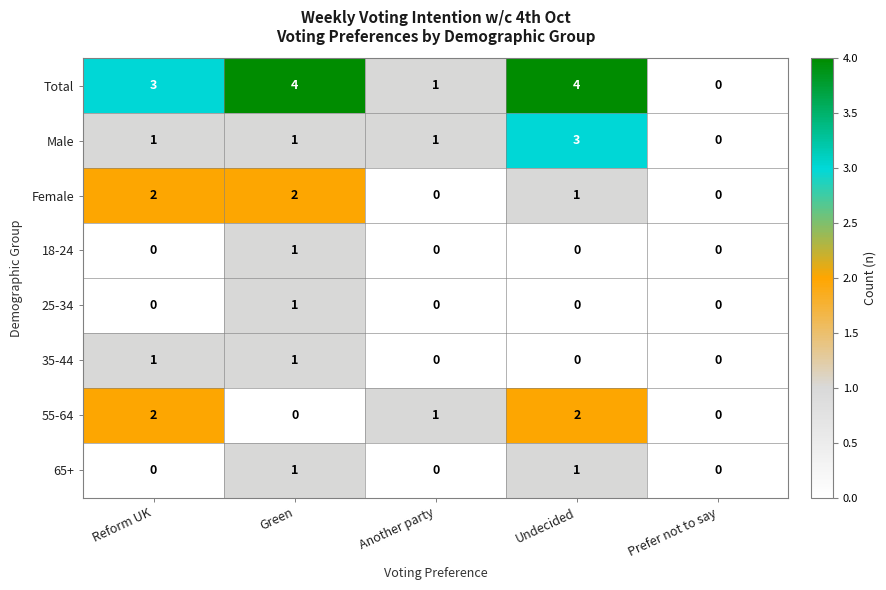

What is the total value across all series at Green?

11